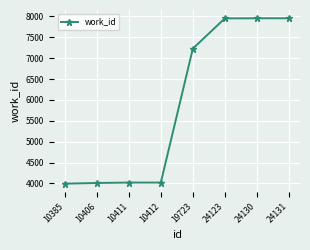

What is the greatest value displayed?

7957